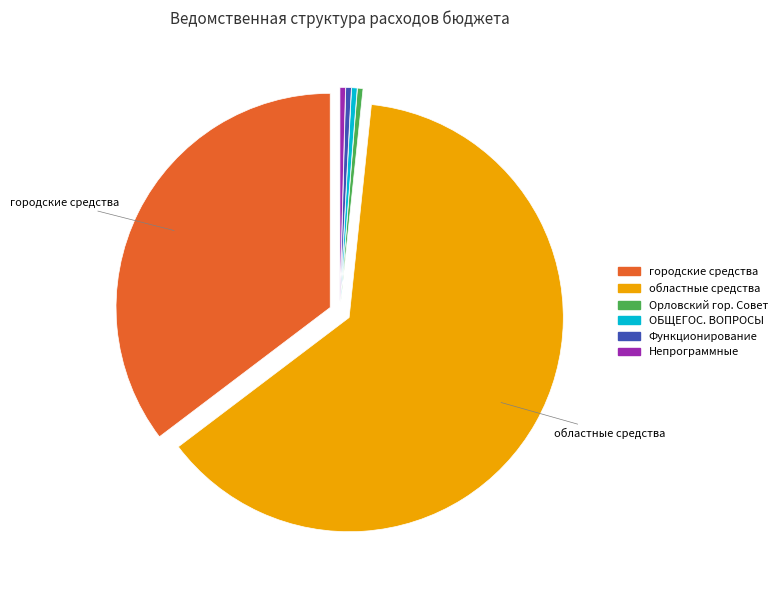

Is there any slice that represents more than half of the pie?

Yes